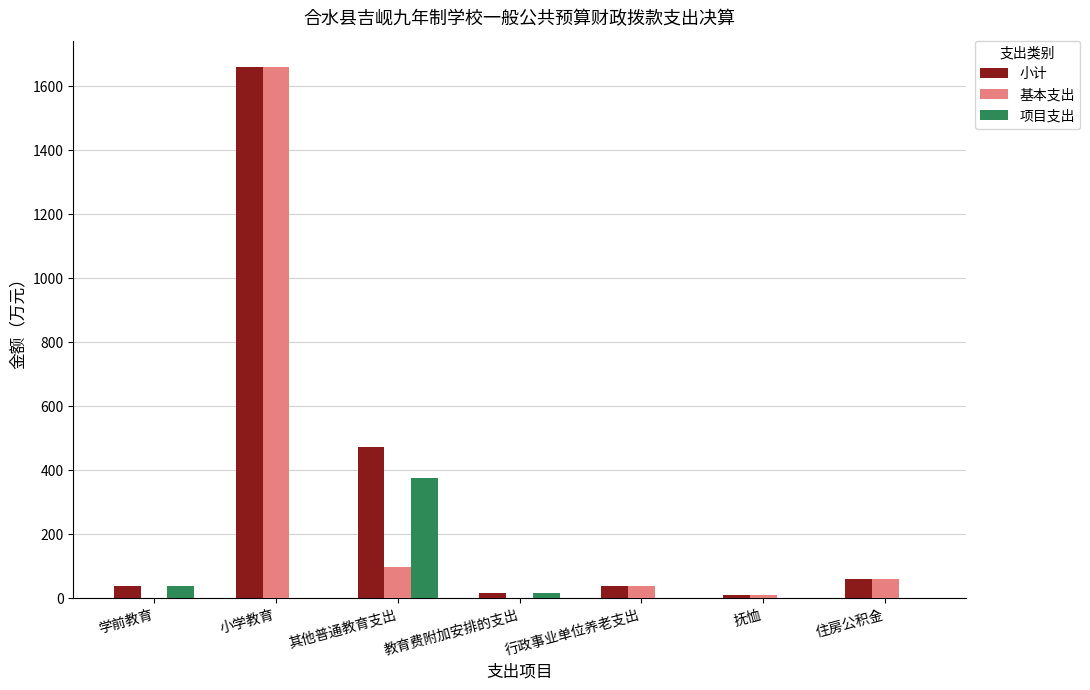

Count the number of data series in this chart.

3